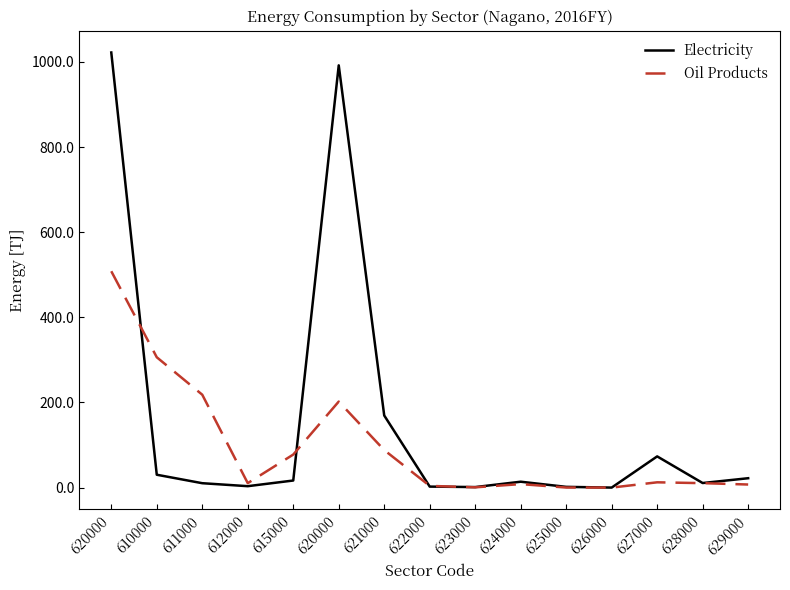

True or false: Electricity has more than 1 points higher than both neighbors.

True